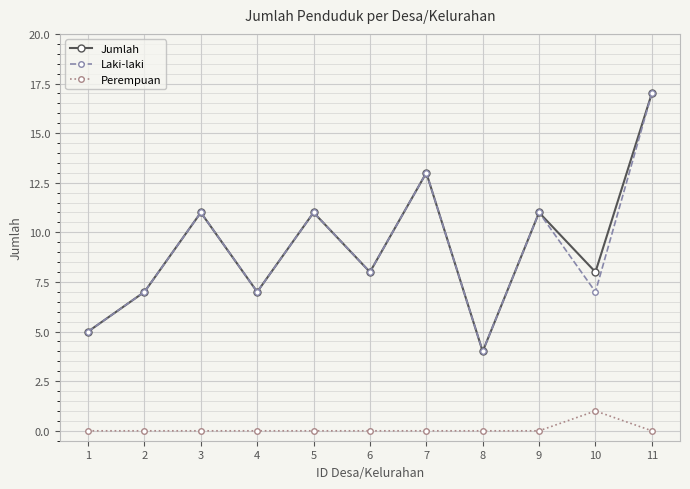

Between 9 and 10, which series saw the biggest shift?

Laki-laki